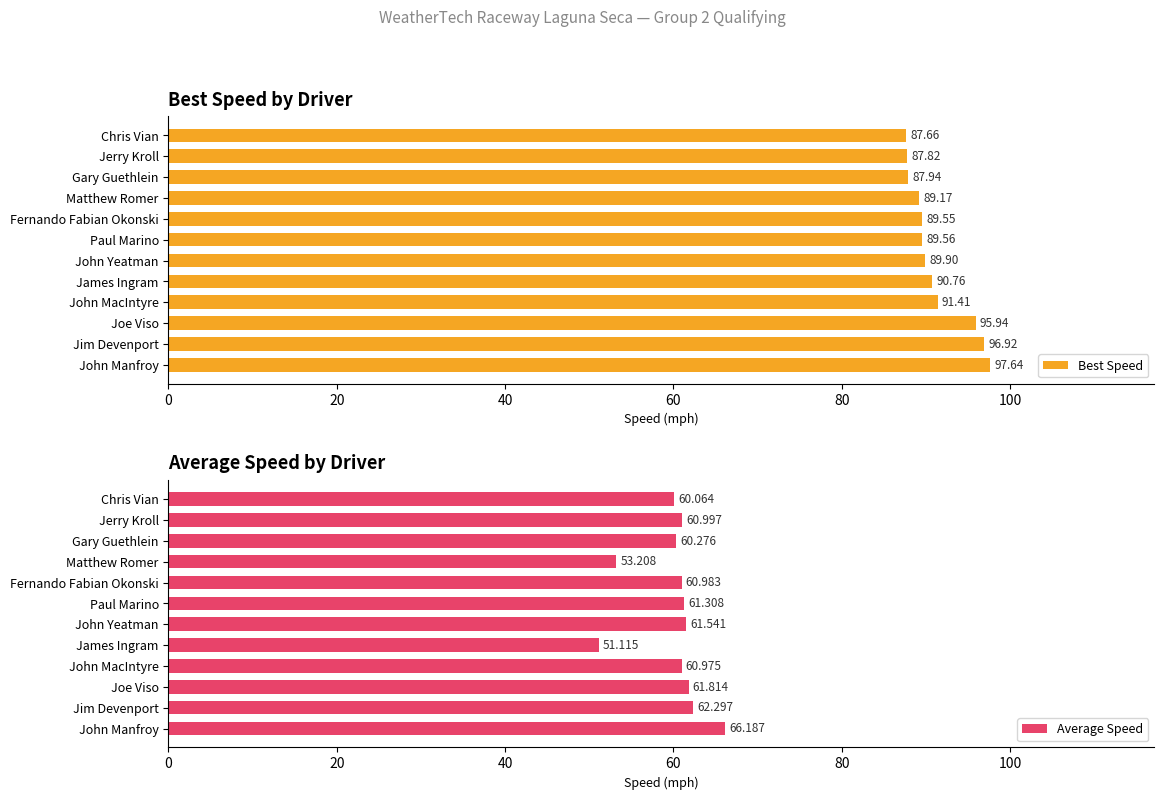

Which category has the highest value in the Best Speed series?

John Manfroy